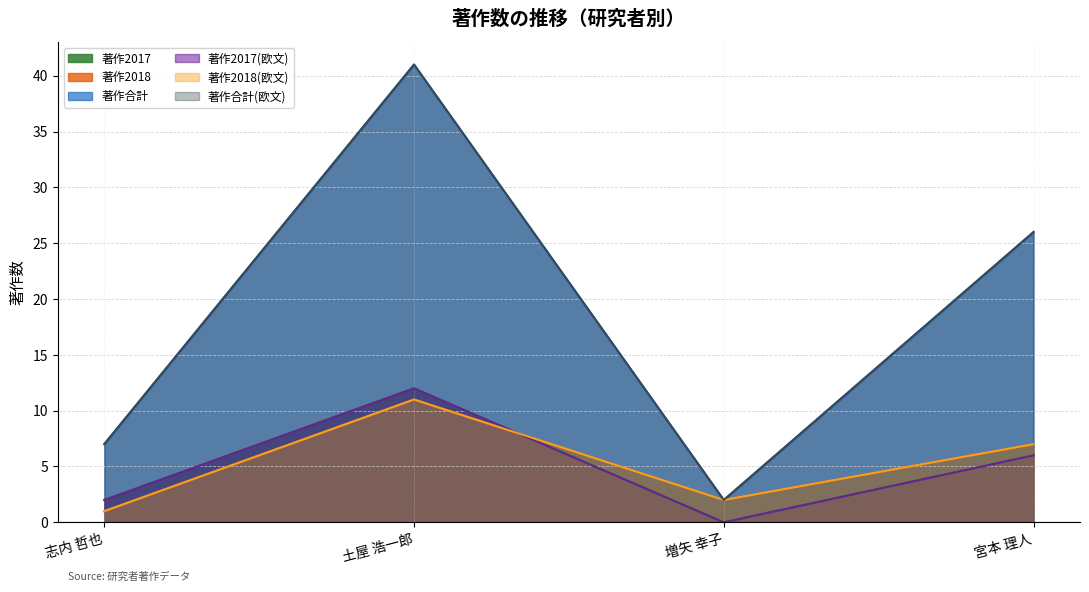

Which series ends up on top after the final intersection of 著作2017 and 著作2018?

著作2018